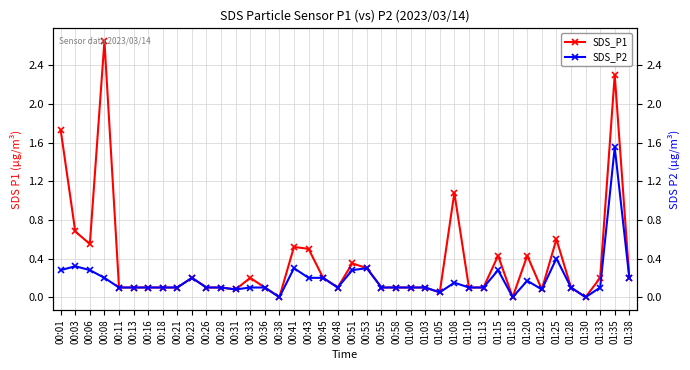

How many values in SDS_P1 are above zero?

37